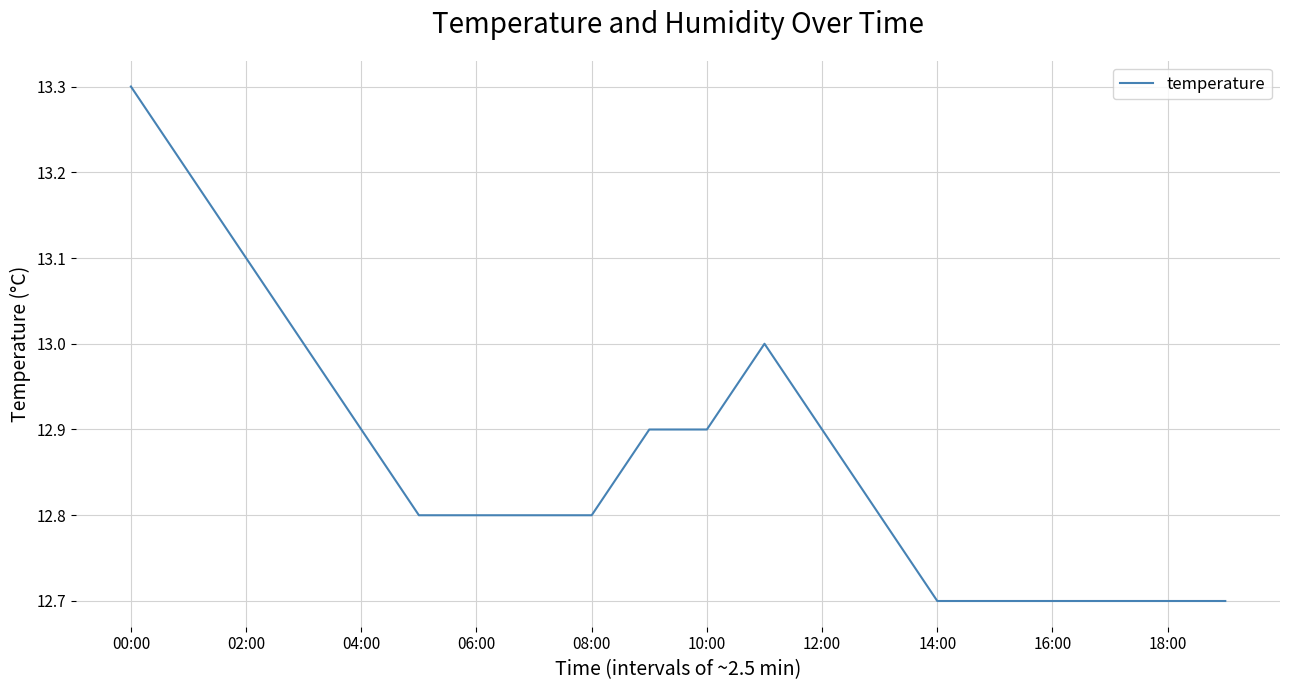

What is the minimum value shown in the chart?

12.7